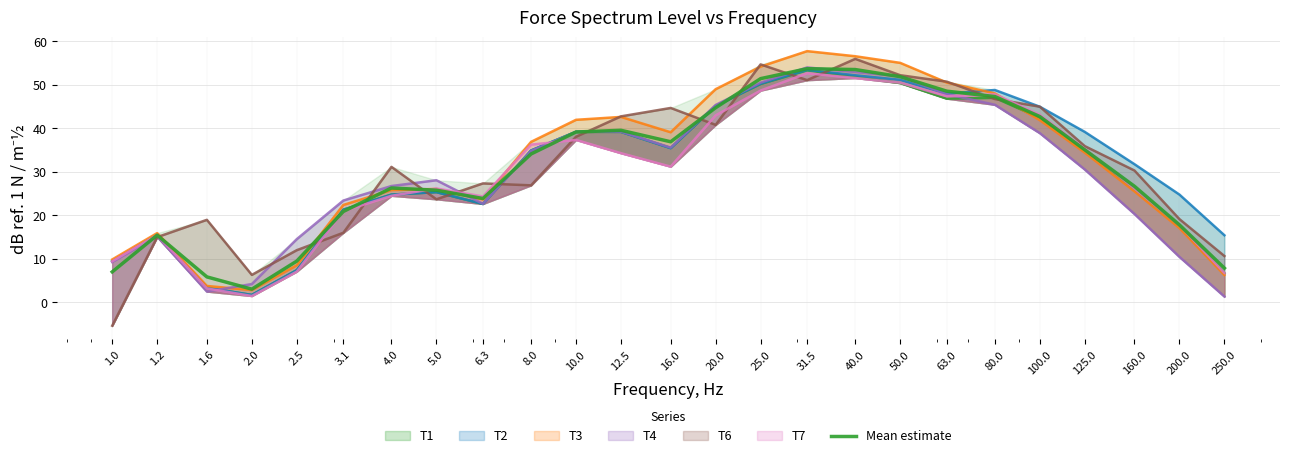

At which category does the data reach its first local peak?

1.2